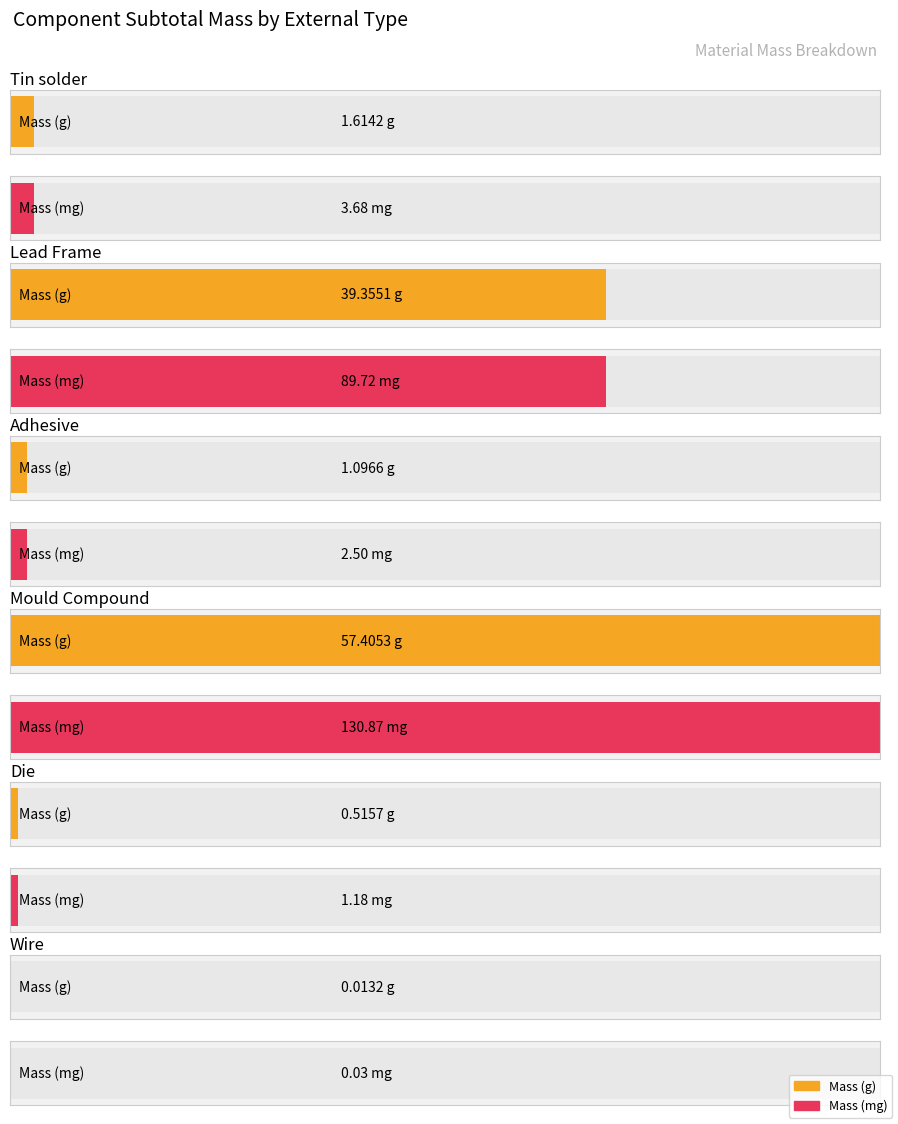

Reading left to right, list all the values displayed in this chart.

Mass: 1.6	39.4	1.1	57.4	0.5	0.0
Massmg: 3.7	89.7	2.5	130.9	1.2	0.0